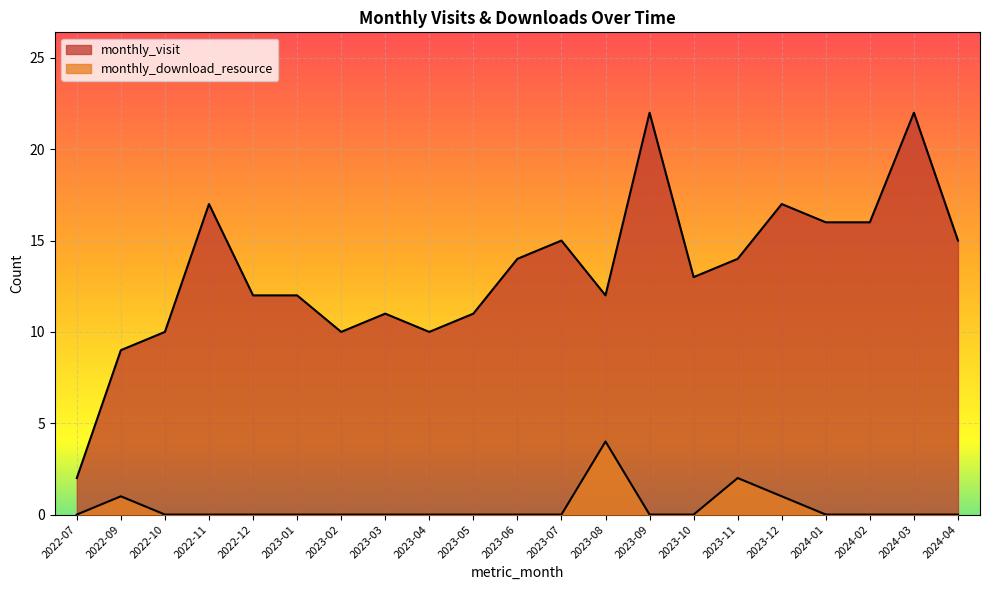

What position from the left is 2023-07?

12